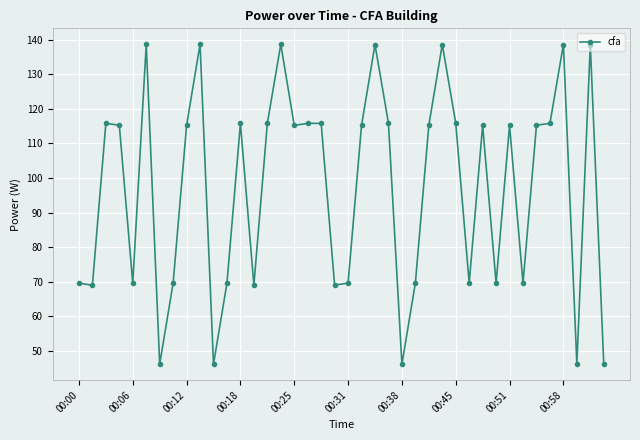

What is the maximum value shown in the chart?

138.6